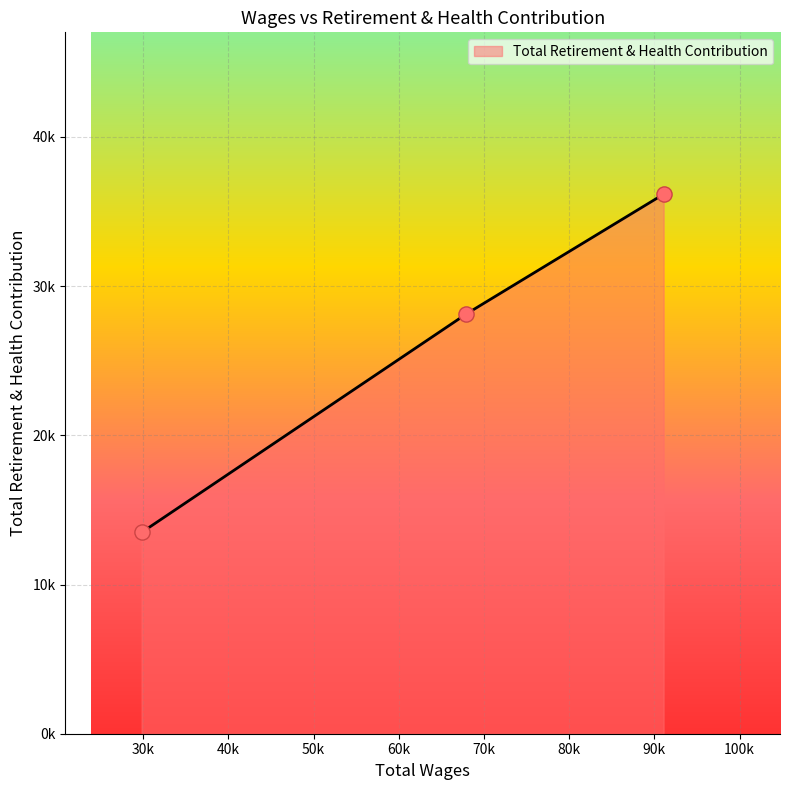

Does the chart have visible grid lines?

Yes